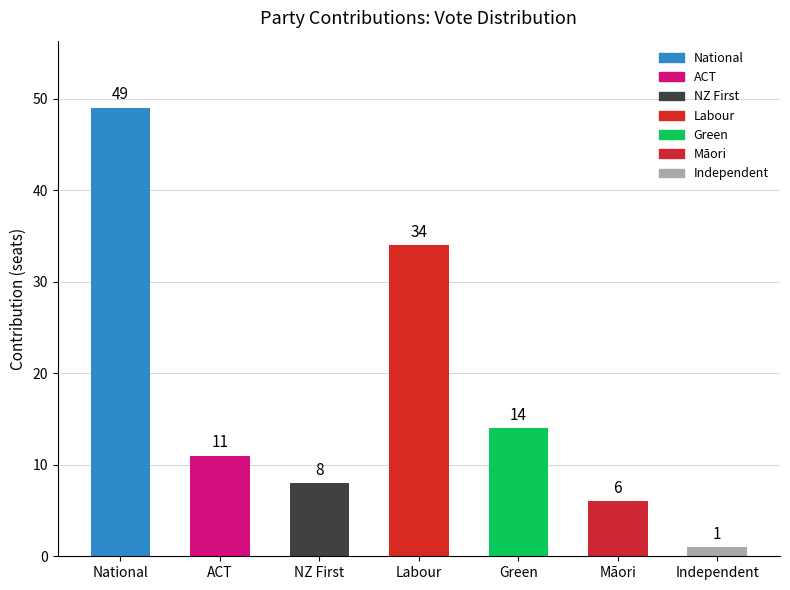

What is the label of the 3rd bar from the right?

Green